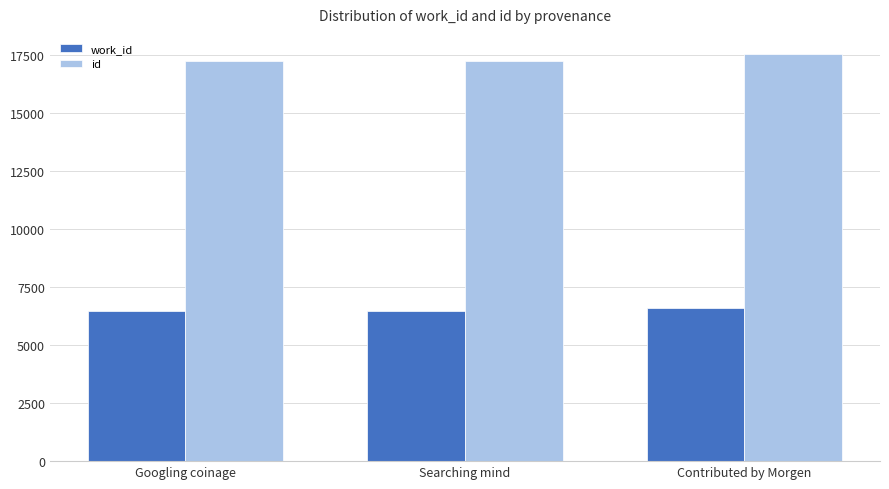

What is the minimum value shown in the chart?

6488